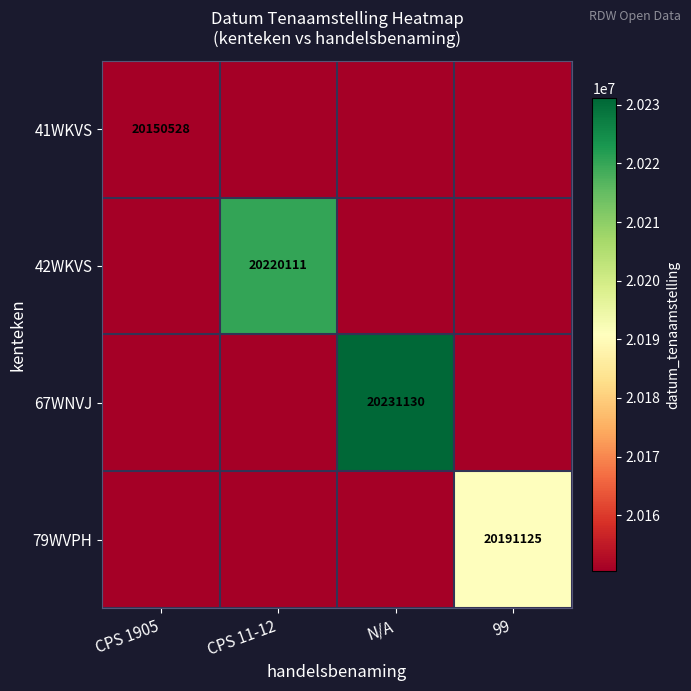

Is the value of 41WKVS at N/A greater than the value of 79WVPH at N/A?

No